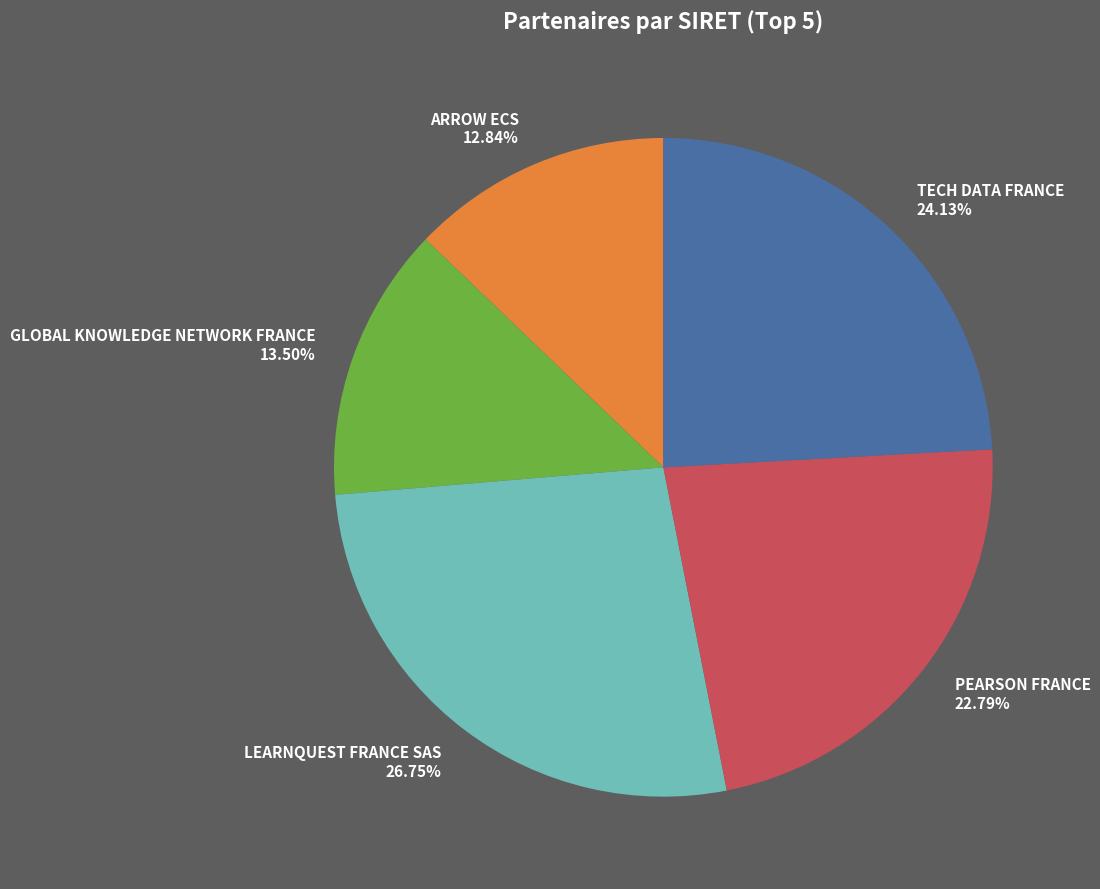

What percentage is the ARROW ECS slice, to the nearest percent?

13%